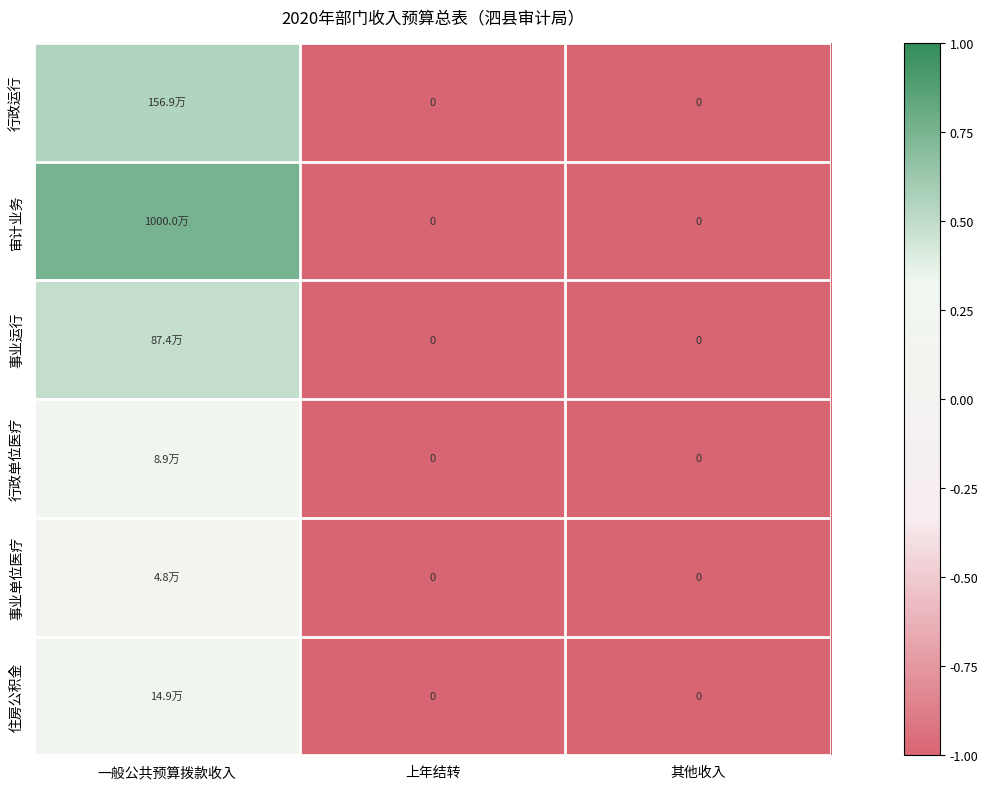

Count the number of categories in the chart.

3